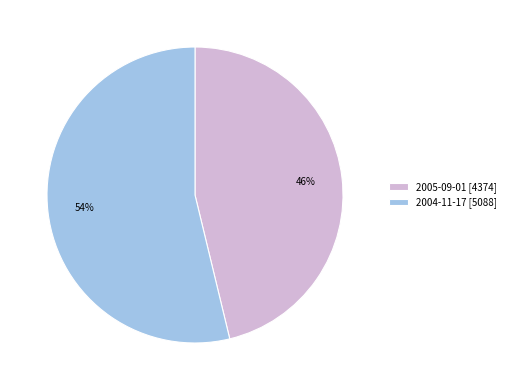

What percentage is the 2005-09-01 slice, to the nearest percent?

46%